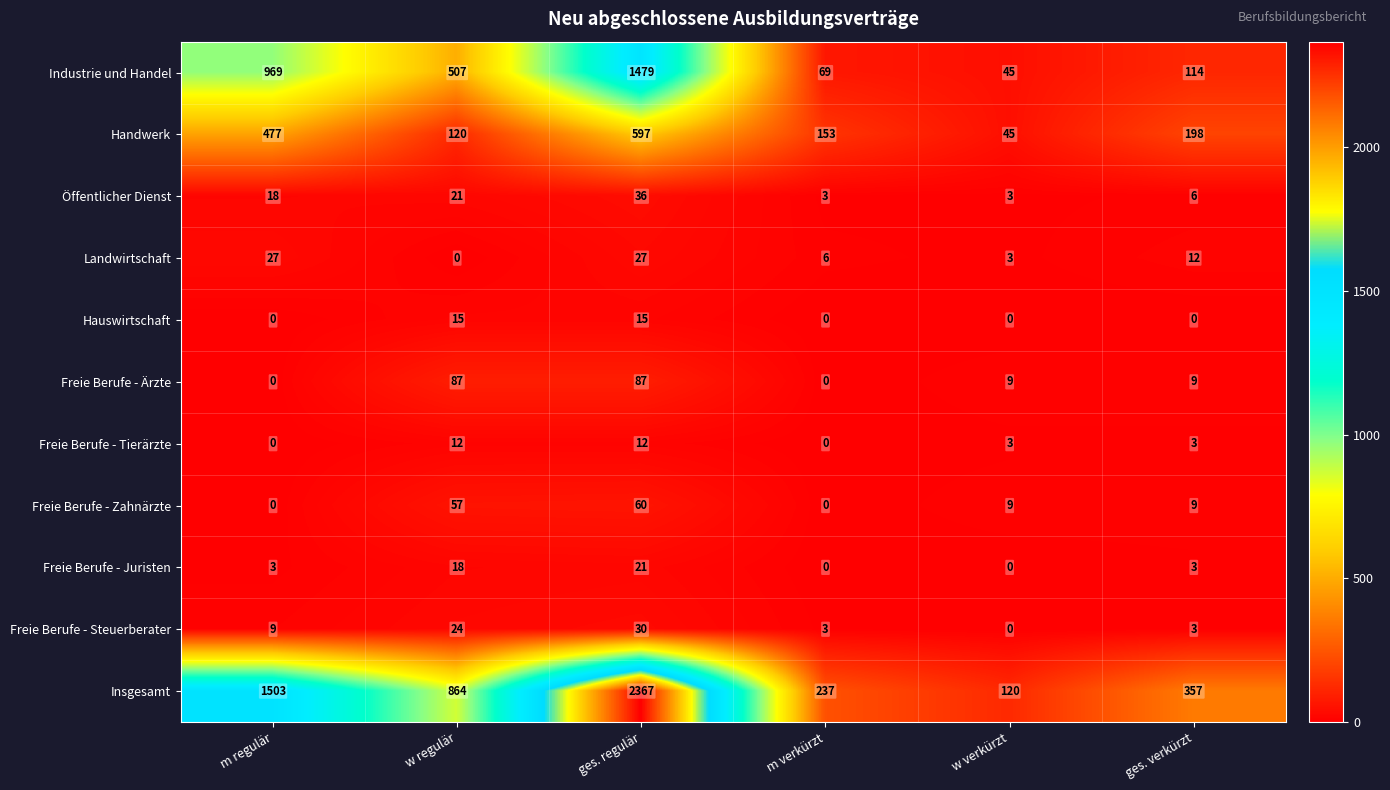

Rank the series by their maximum value, from highest to lowest.

Insgesamt, Industrie und Handel, Handwerk, Freie Berufe - Ärzte, Freie Berufe - Zahnärzte, Öffentlicher Dienst, Freie Berufe - Steuerberater, Landwirtschaft, Freie Berufe - Juristen, Hauswirtschaft, Freie Berufe - Tierärzte